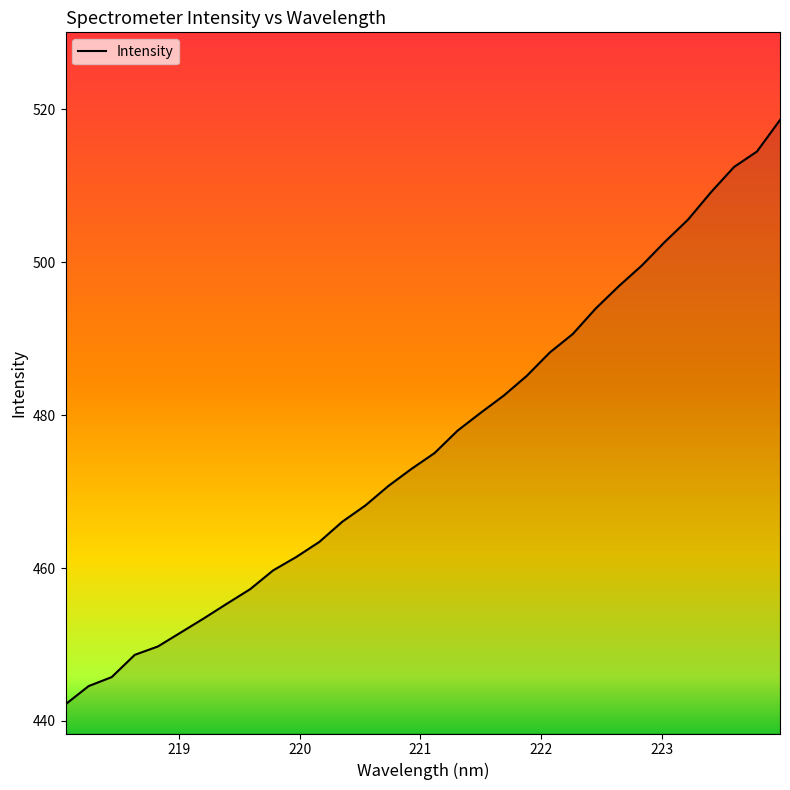

What is the minimum value shown in the chart?

442.2